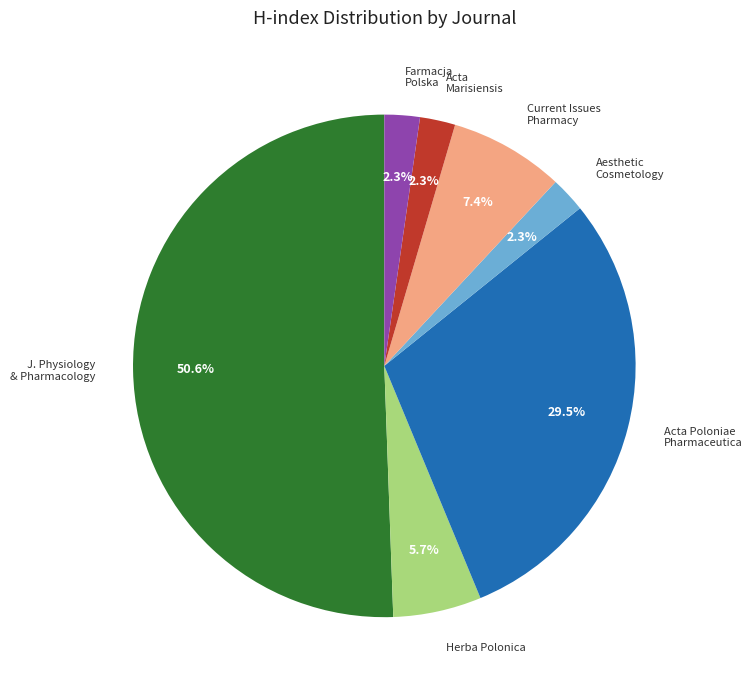

Does Acta Marisiensis account for over 50% of the chart?

No